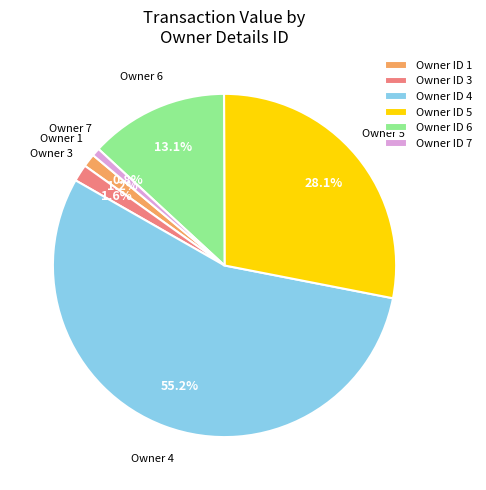

What is the total percentage of Owner ID 7 and Owner ID 5?

28.9%